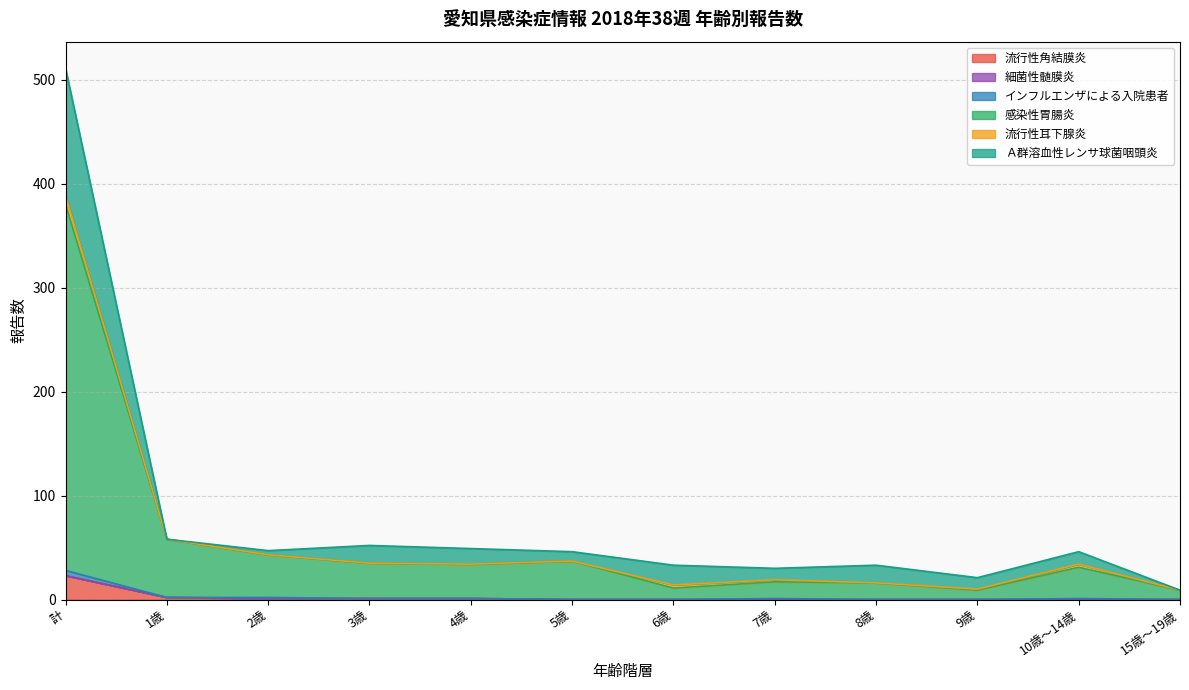

How many positive values does the Ａ群溶血性レンサ球菌咽頭炎 series have?

10